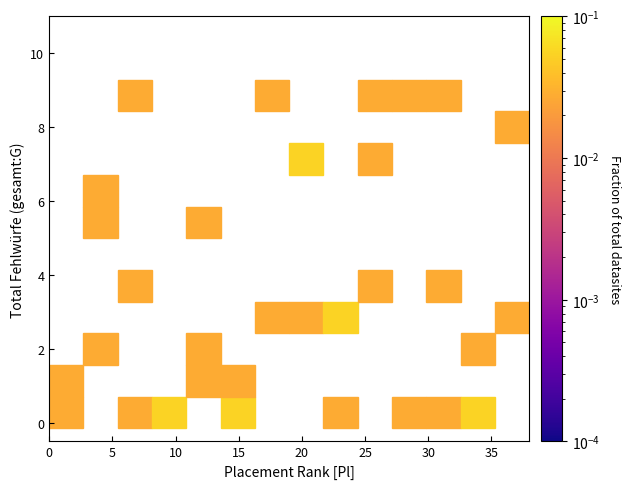

What is the range of X values (max minus min)?

36